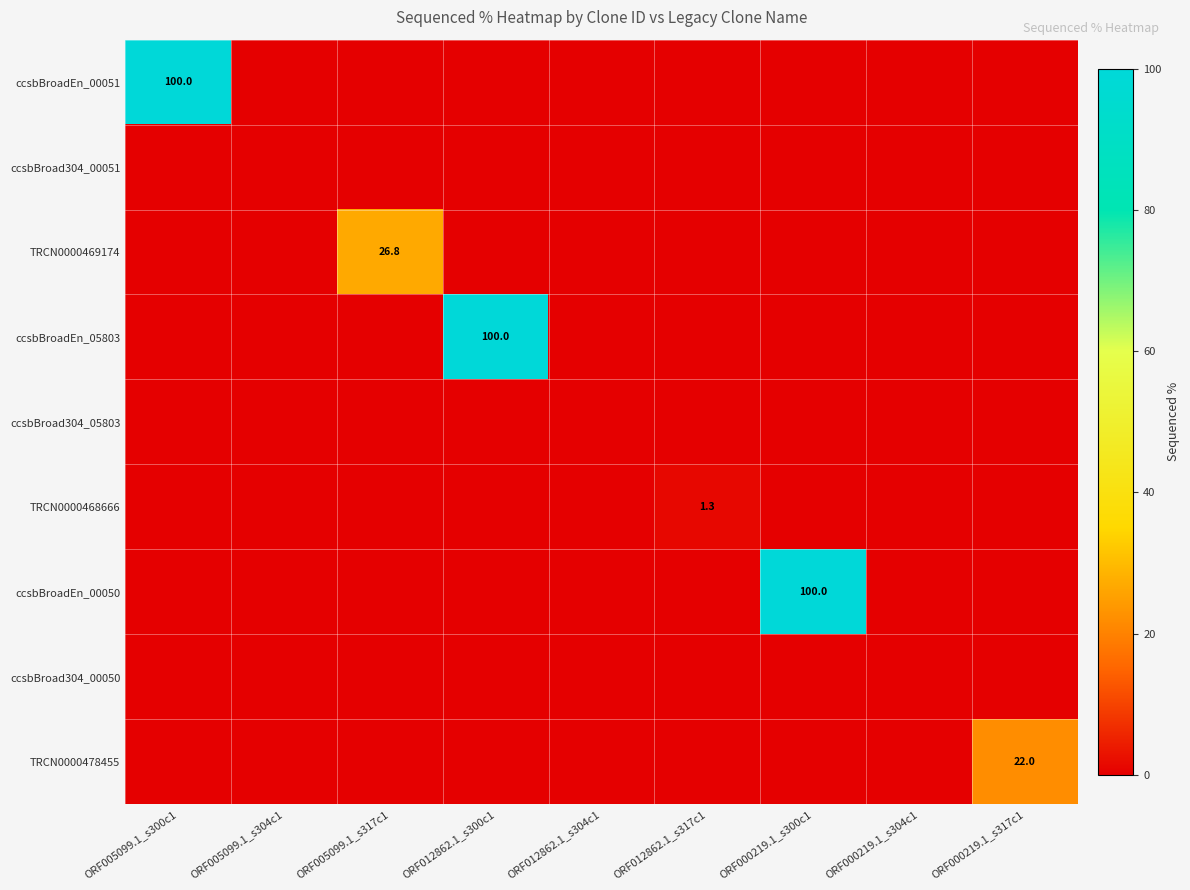

Is it true that TRCN0000469174 equals 26.8 at ORF005099.1_s317c1?

True